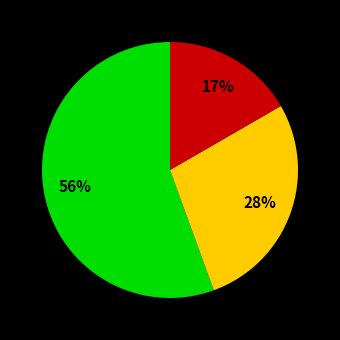

Is there a majority slice in this chart?

Yes